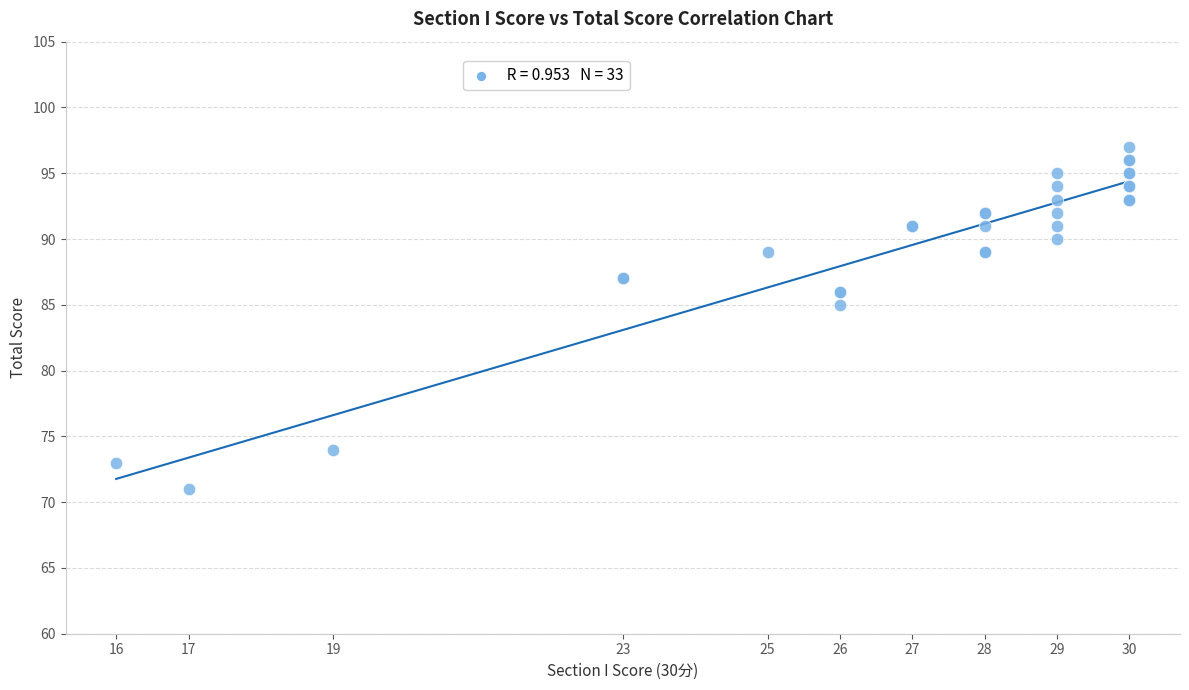

What Y value in the scatter plot is closest to 84?

85